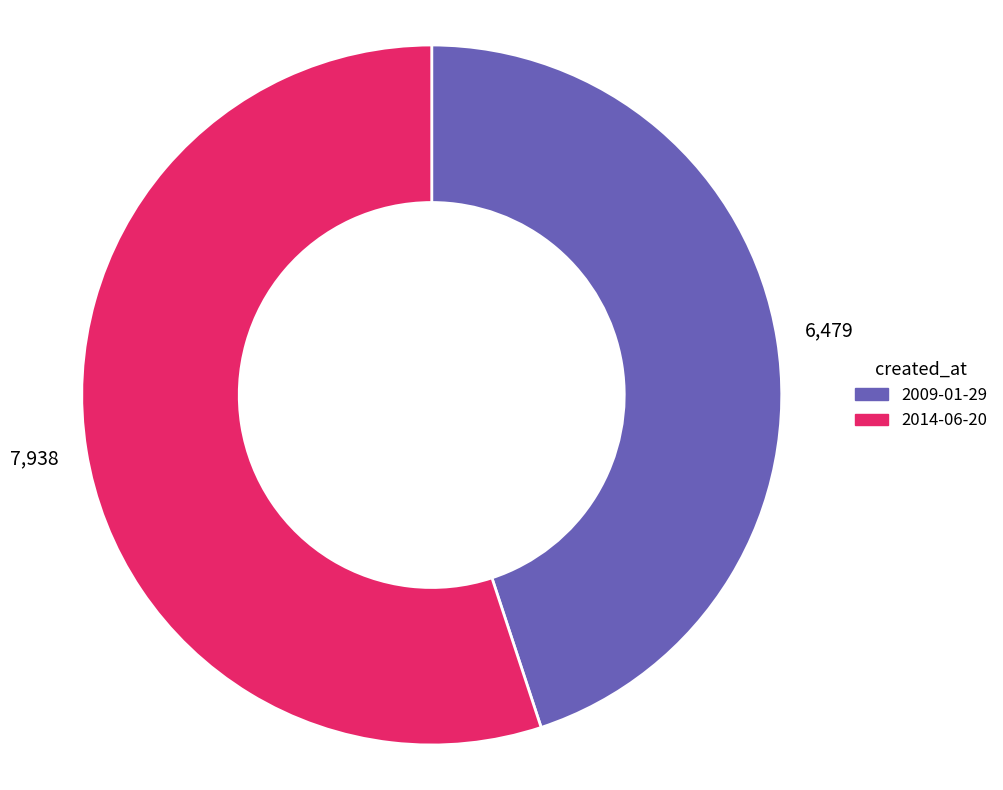

How many slices are in this pie chart?

2